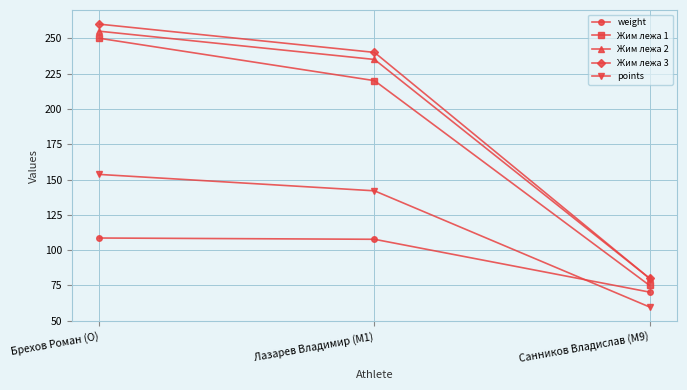

What are all the series names shown in the legend?

weight, Жим лежа 1, Жим лежа 2, Жим лежа 3, points